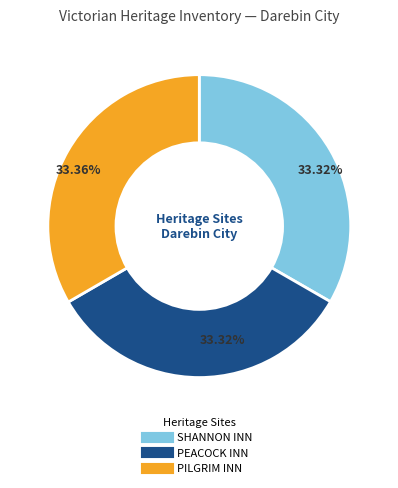

What is the ratio of the value at PILGRIM INN to the value at SHANNON INN?

1.0